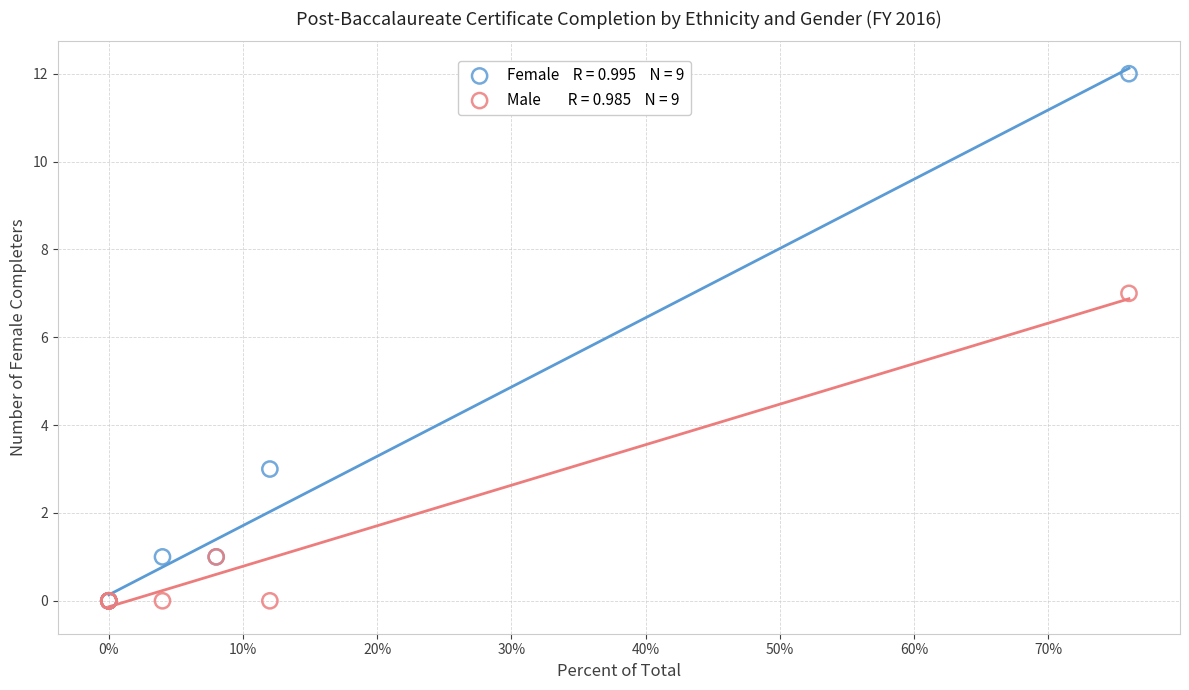

Across all series, what Y value is closest to 6?

7